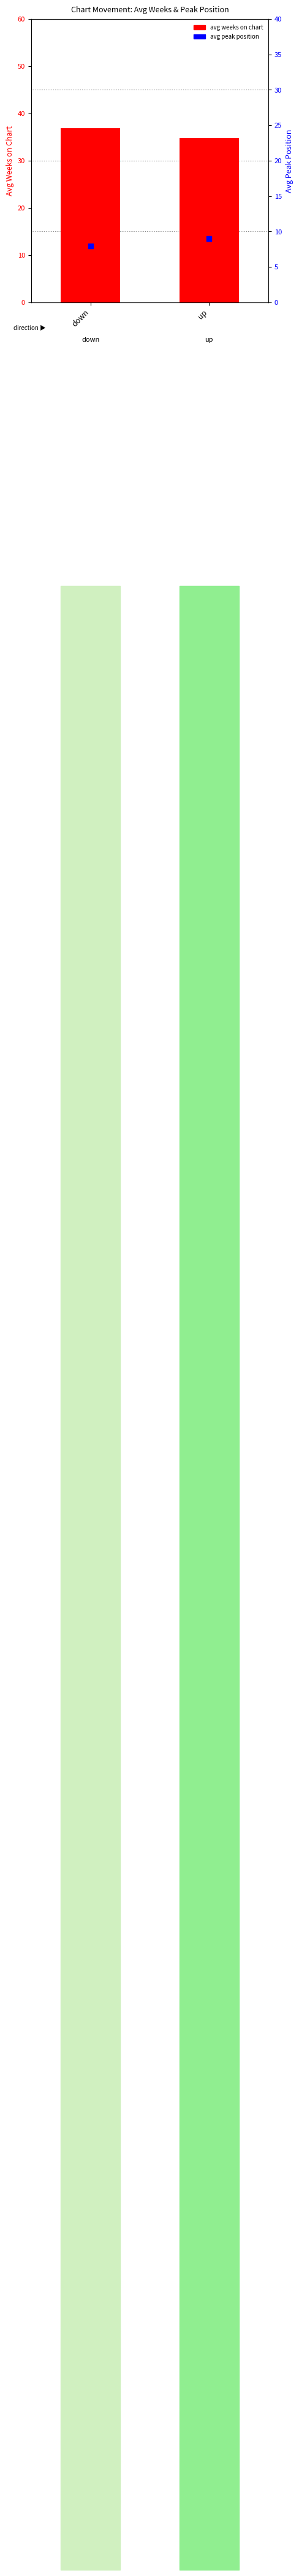

What is the total value across all series at up?

43.8